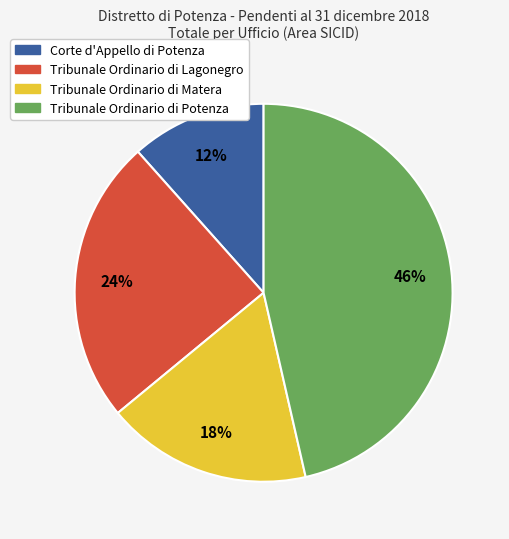

What is the ratio of the value at Tribunale Ordinario di Matera to the value at Corte d'Appello di Potenza?

1.5